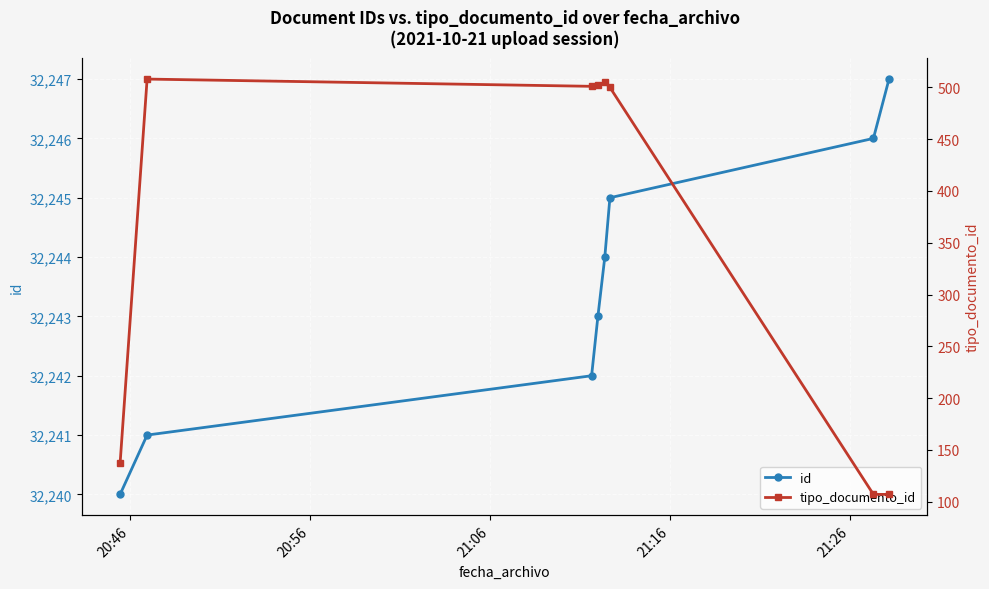

Which series has the widest spread of values?

tipo_documento_id